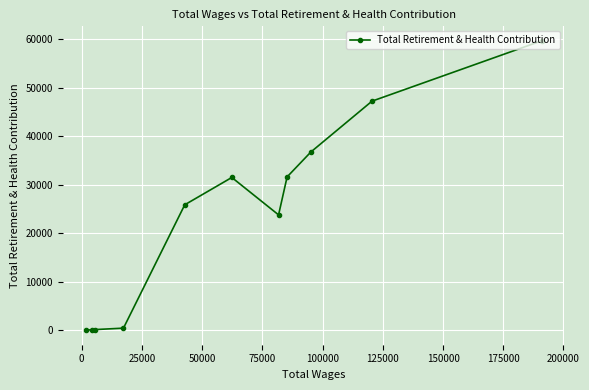

What is the difference between the maximum and minimum values?

59650